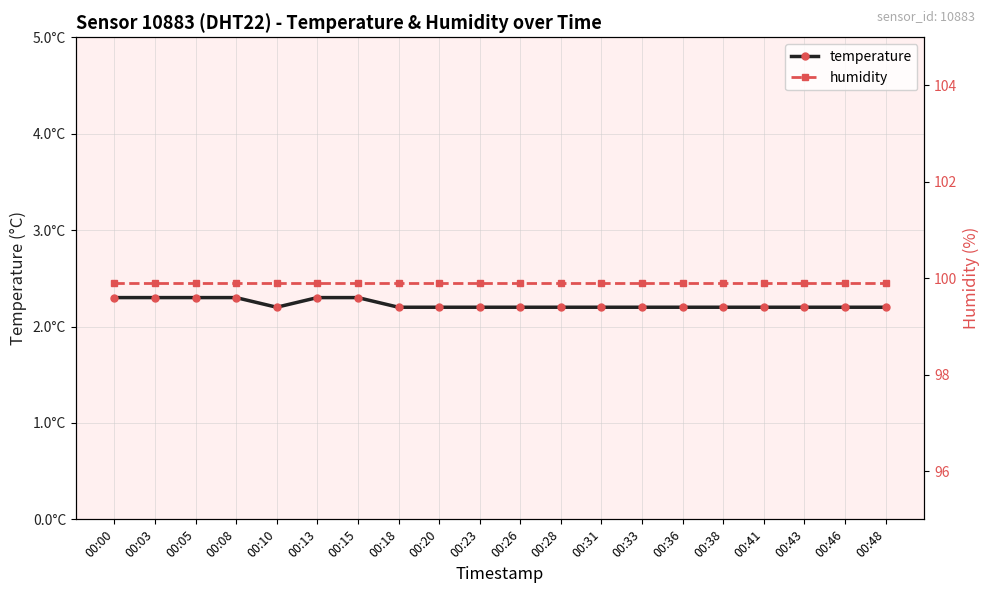

Reading left to right, transcribe all the data shown in this chart.

temperature: 00:00=2.3	00:03=2.3	00:05=2.3	00:08=2.3	00:10=2.2	00:13=2.3	00:15=2.3	00:18=2.2	00:20=2.2	00:23=2.2	00:26=2.2	00:28=2.2	00:31=2.2	00:33=2.2	00:36=2.2	00:38=2.2	00:41=2.2	00:43=2.2	00:46=2.2	00:48=2.2
humidity: 00:00=99.9	00:03=99.9	00:05=99.9	00:08=99.9	00:10=99.9	00:13=99.9	00:15=99.9	00:18=99.9	00:20=99.9	00:23=99.9	00:26=99.9	00:28=99.9	00:31=99.9	00:33=99.9	00:36=99.9	00:38=99.9	00:41=99.9	00:43=99.9	00:46=99.9	00:48=99.9